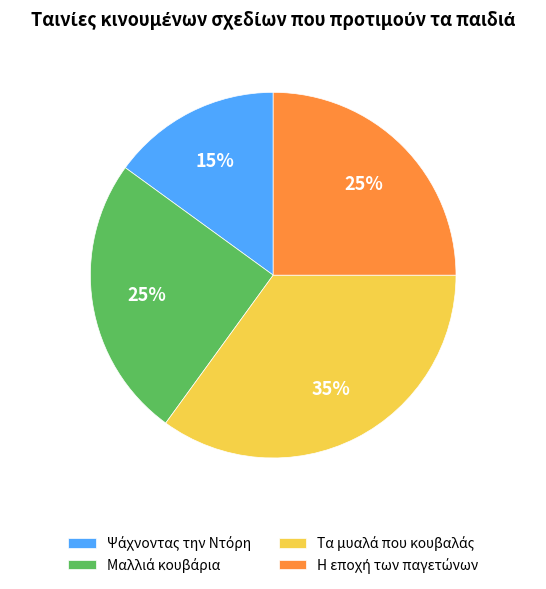

Is there any slice that represents more than half of the pie?

No